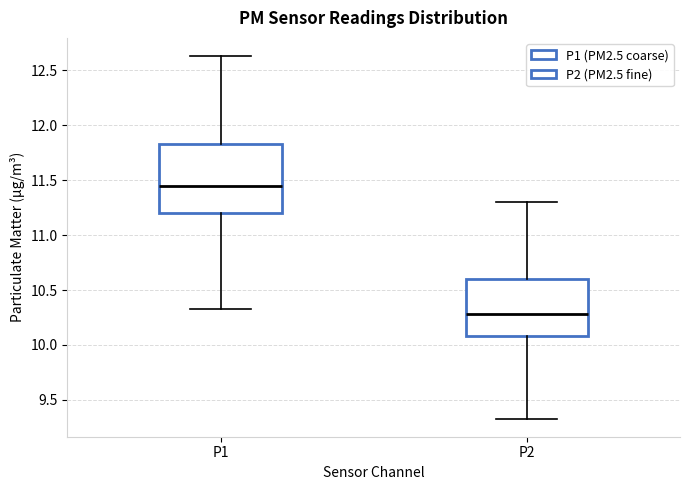

Reading left to right, read every box against the y-axis: the position of its median line, the range the box covers, and the ends of its whiskers. The values are not printed on the chart, so give them approximately, as read against the axis.

P1: median 11.45, box 11.20 to 11.85, whiskers 10.35 to 12.65
P2: median 10.30, box 10.10 to 10.60, whiskers 9.35 to 11.30